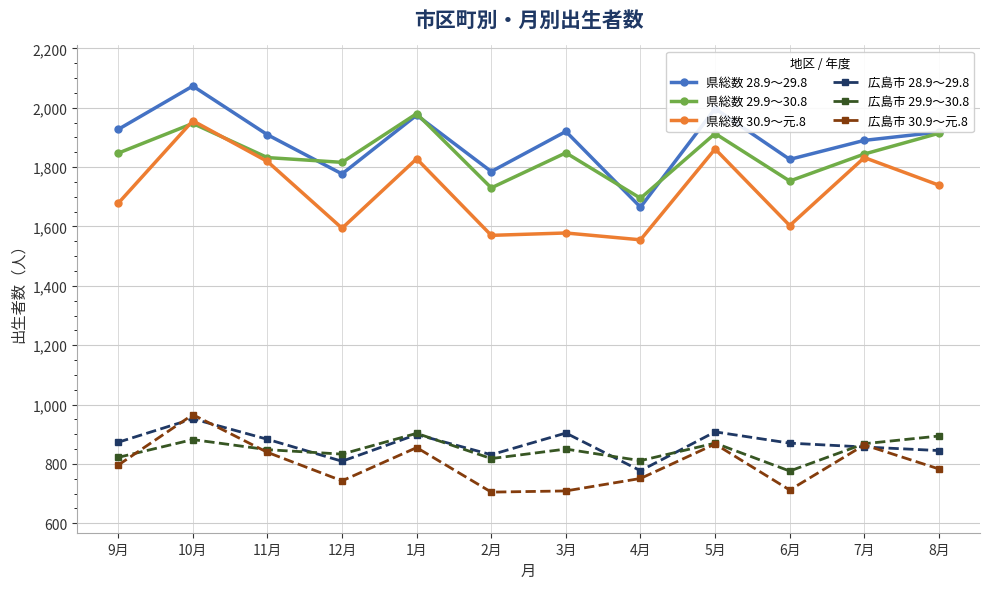

What is the highest value of the 県総数 29.9～30.8 series?

1980